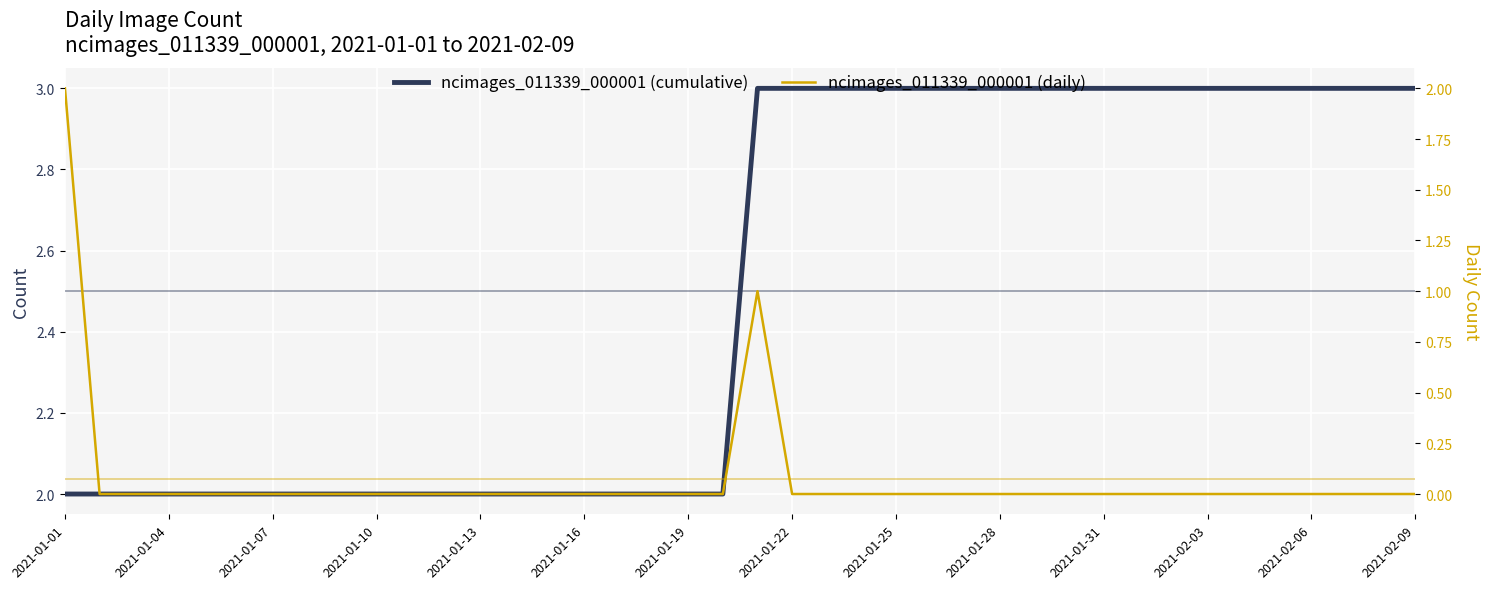

True or false: ncimages_011339_000001 (cumulative) has more than 0 points higher than both neighbors.

False